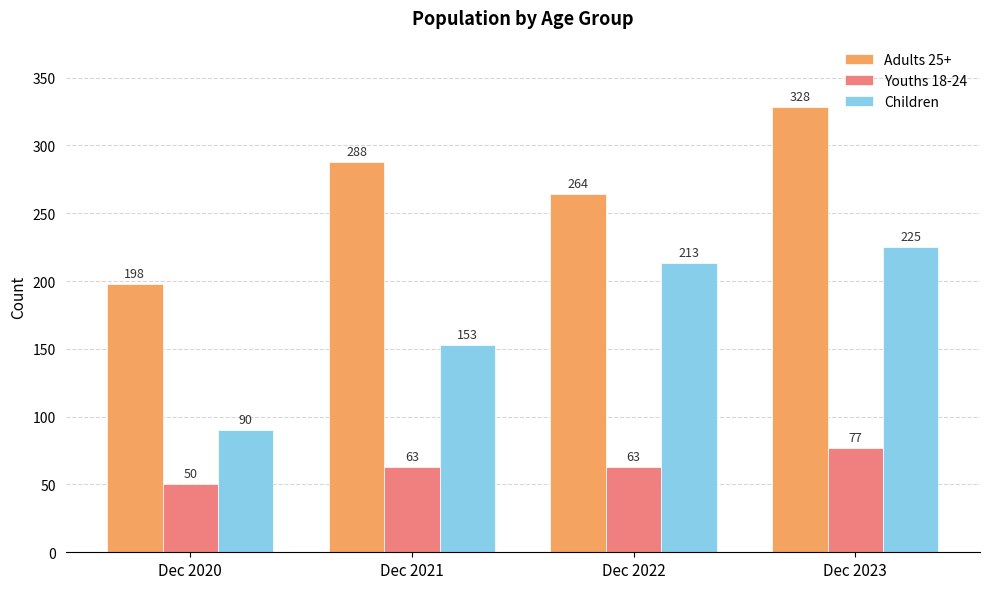

What is the difference between the Adults 25+ values at Dec 2022 and Dec 2023?

64